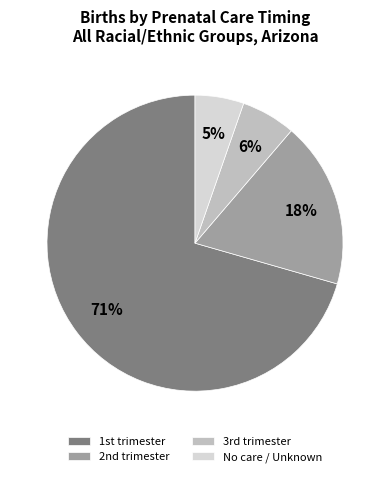

How many segments does this pie chart have?

4